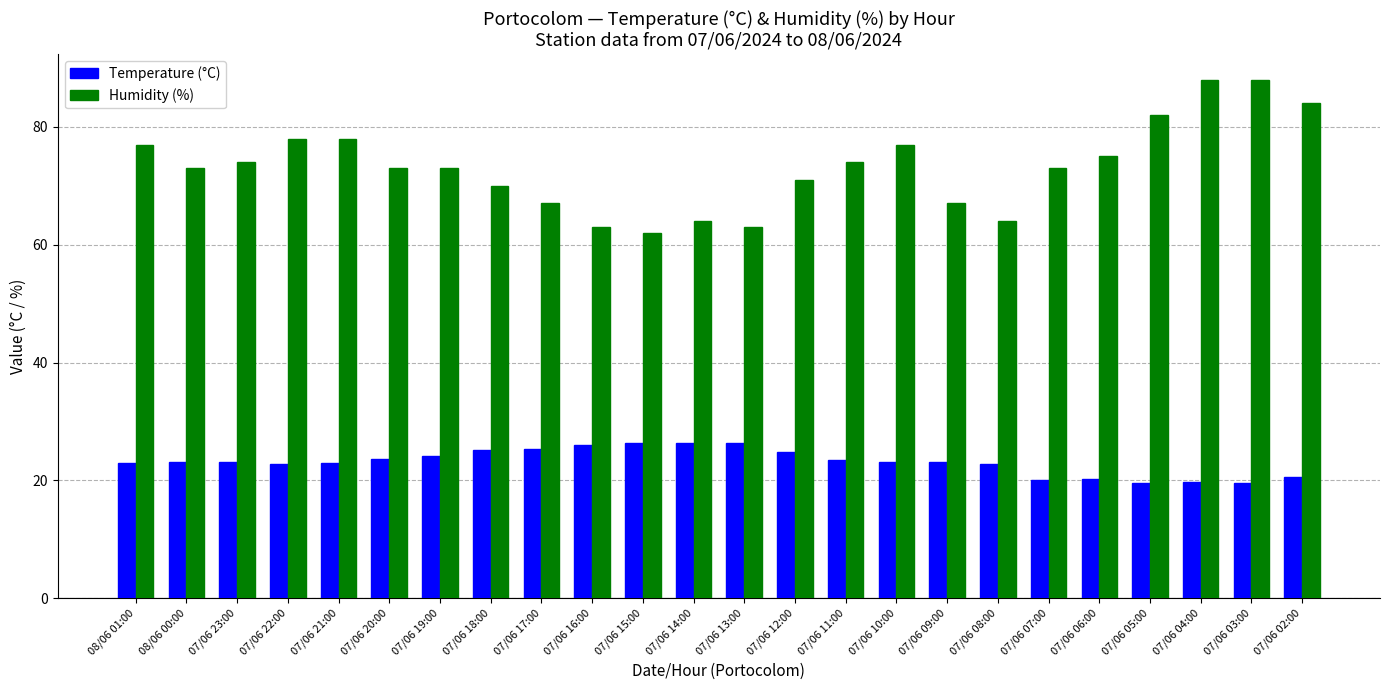

How many bars are there in each group?

2